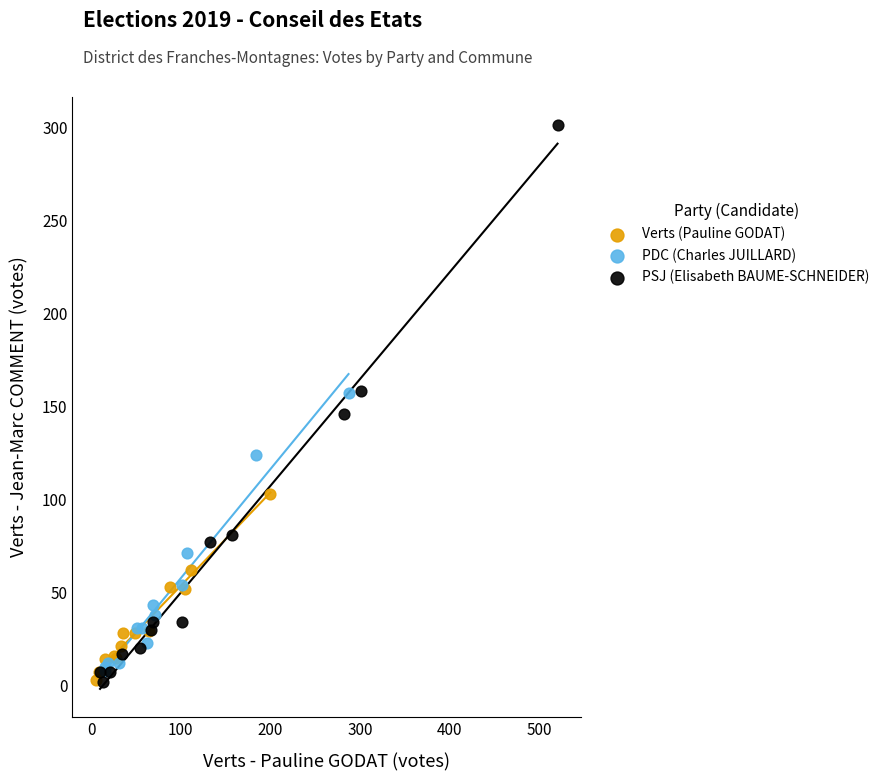

Which series contains the highest Y value?

PSJ (Elisabeth BAUME-SCHNEIDER)